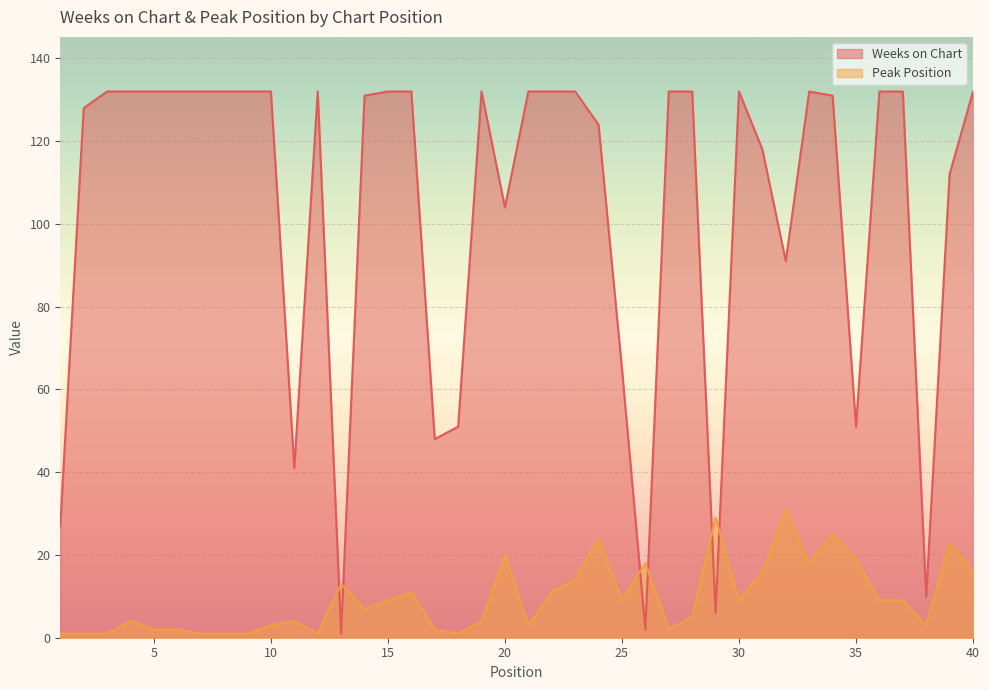

What value does the Peak Position series have at 11?

4